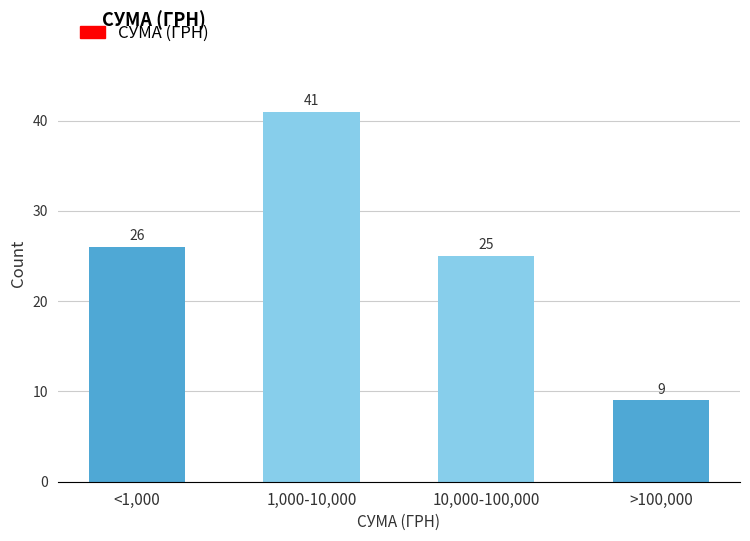

Reading left to right, list all the values displayed in this chart.

<1,000=26	1,000-10,000=41	10,000-100,000=25	>100,000=9